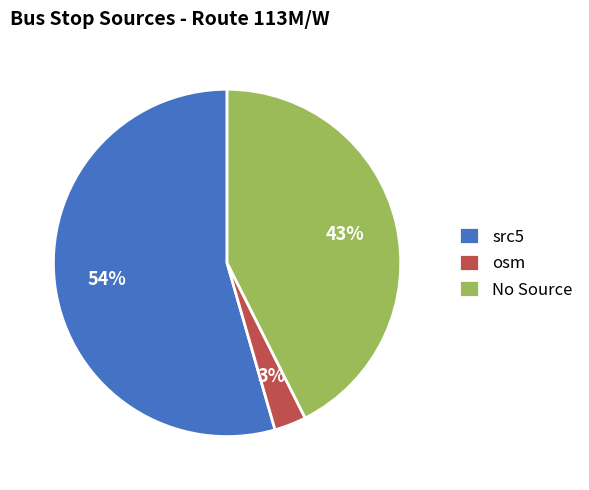

Which category accounts for the majority?

src5